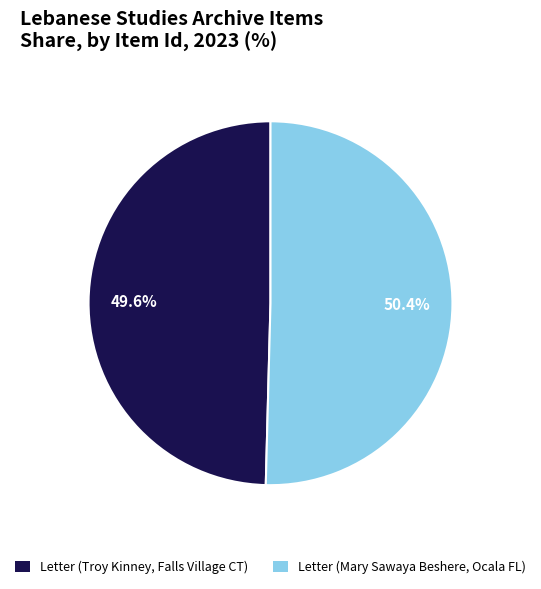

Which slice is the largest?

Letter (Mary Sawaya Beshere, Ocala FL)